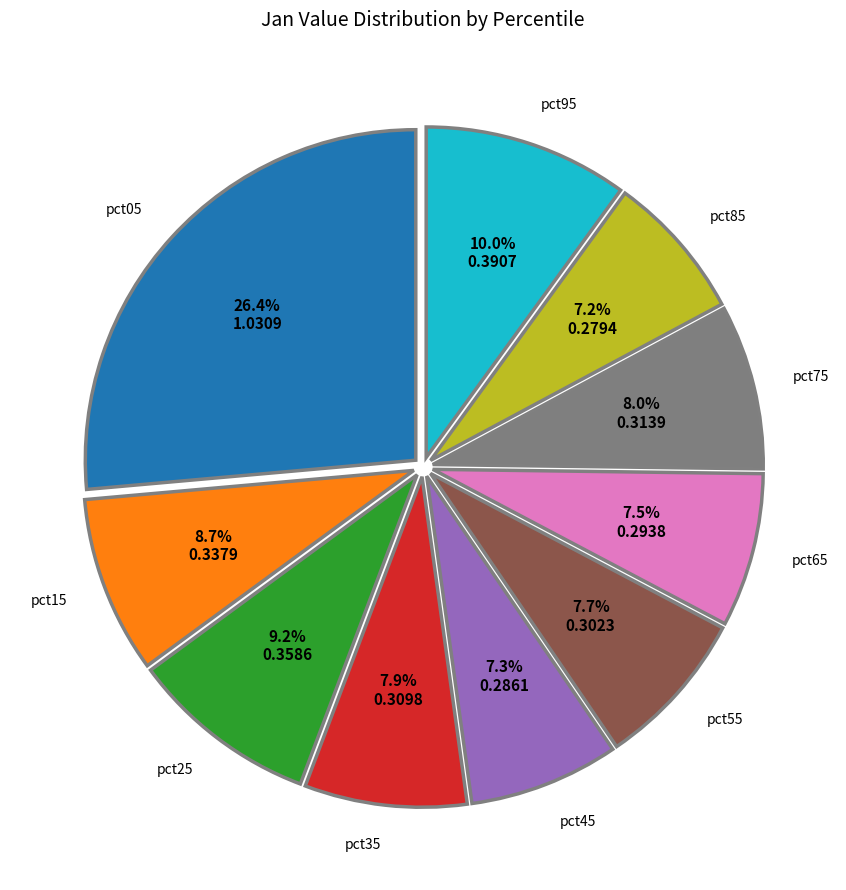

Does any single category account for the majority?

No